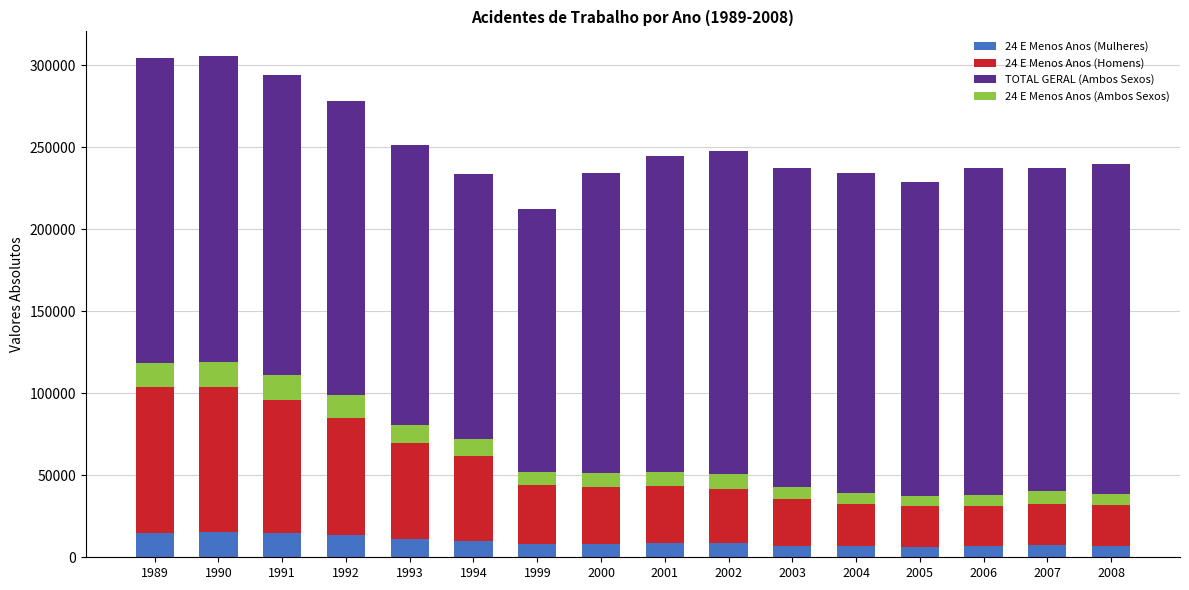

Which series changed the most between 1992 and 2003?

24 E Menos Anos (Homens)